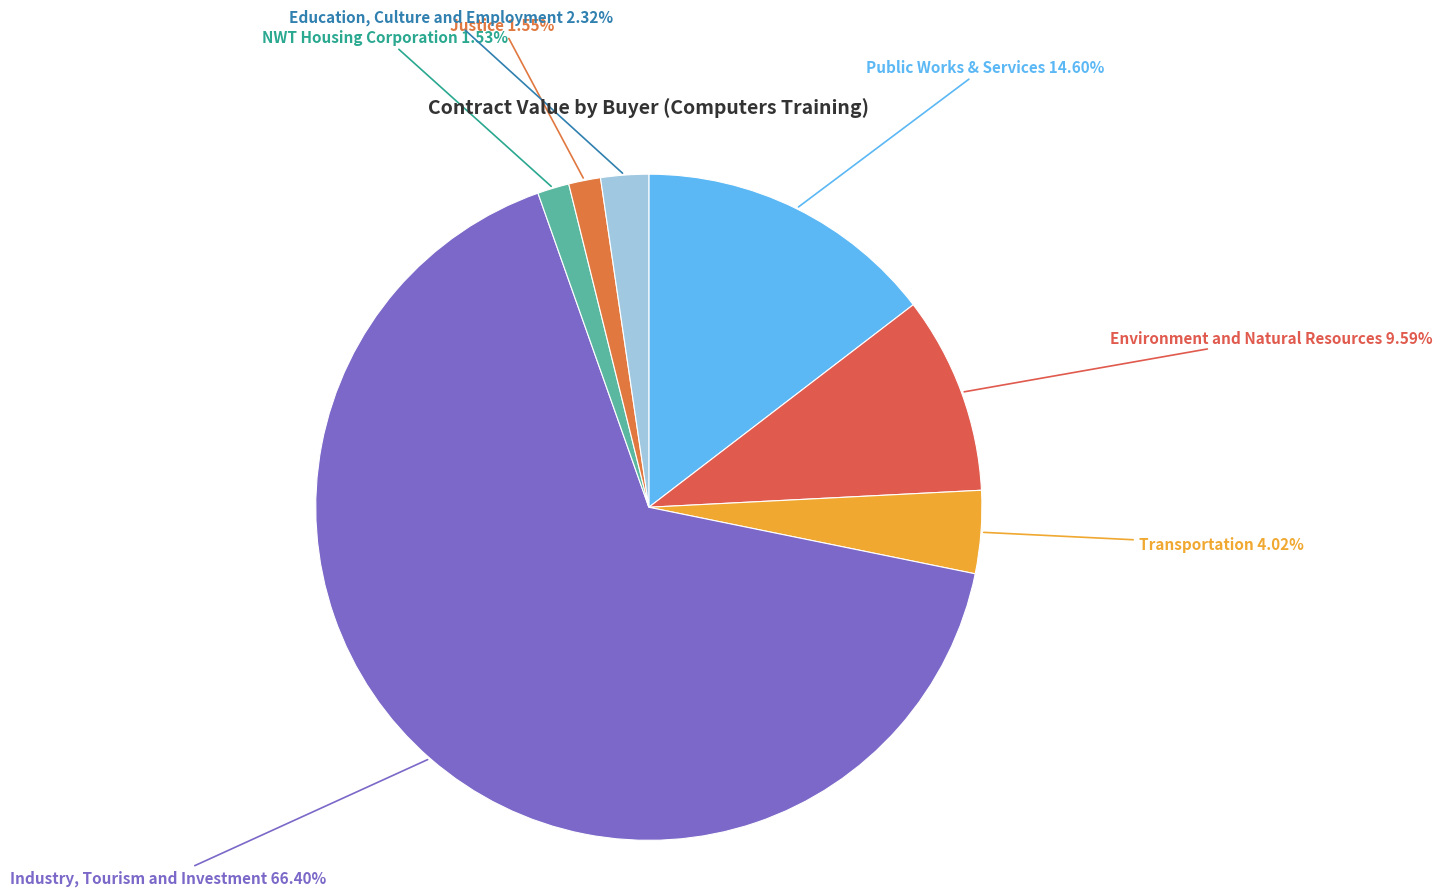

What is the largest slice in the pie chart?

Industry, Tourism and Investment